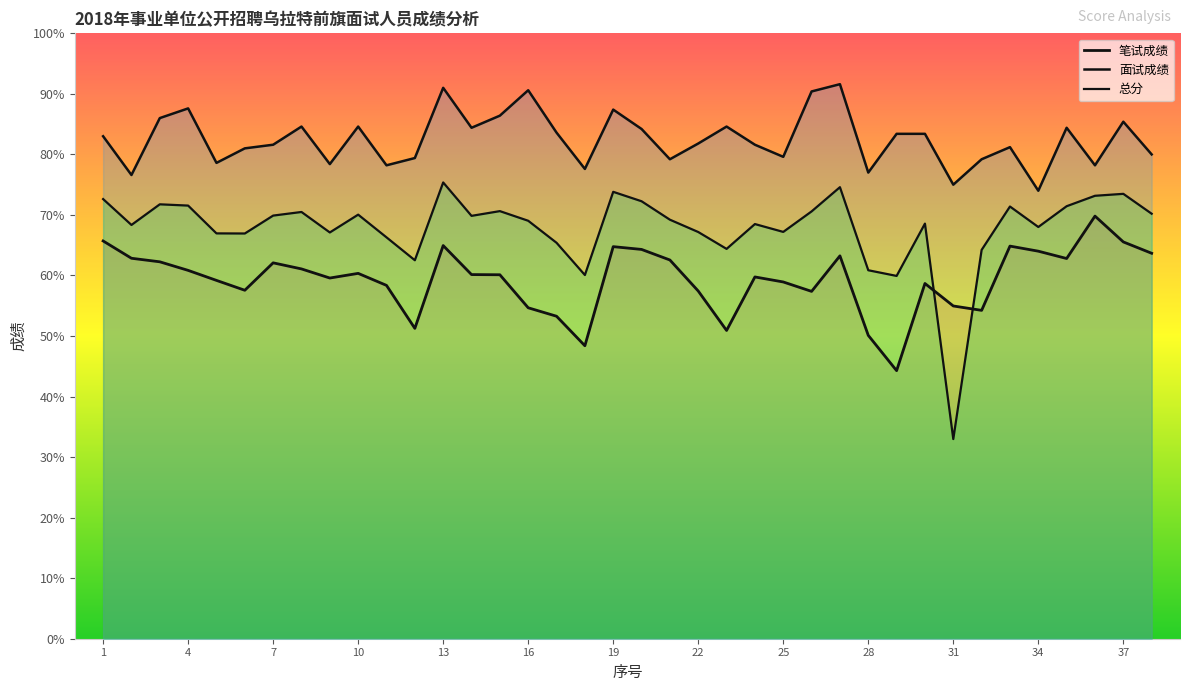

What is the value of the 总分 point at the 27th from the left?

74.6